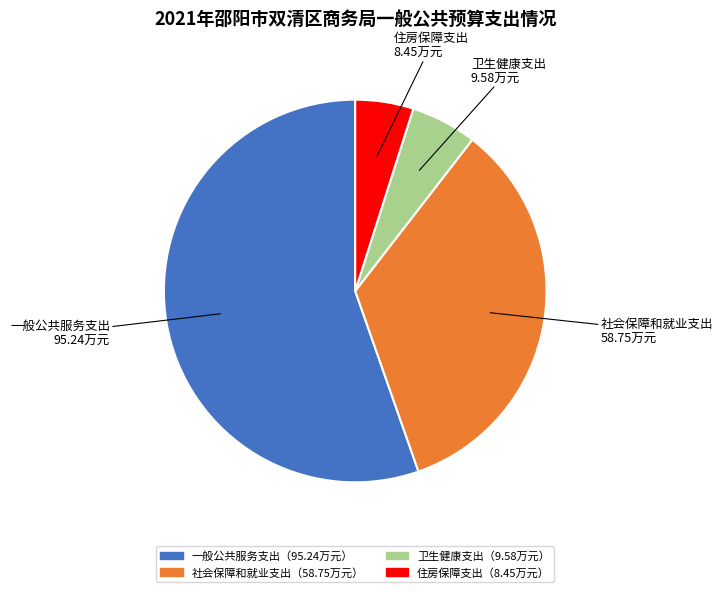

Is there a majority slice in this chart?

Yes